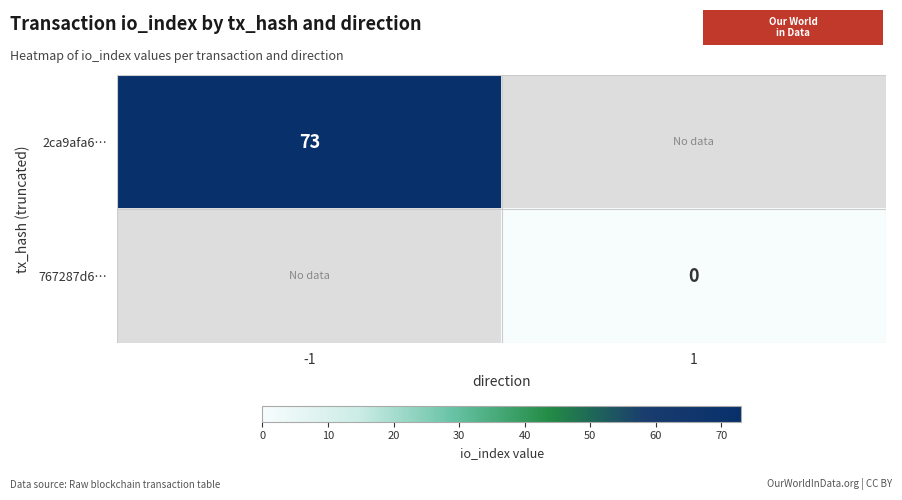

True or false: 2ca9afa6… has a value of 111.1 at -1.

False